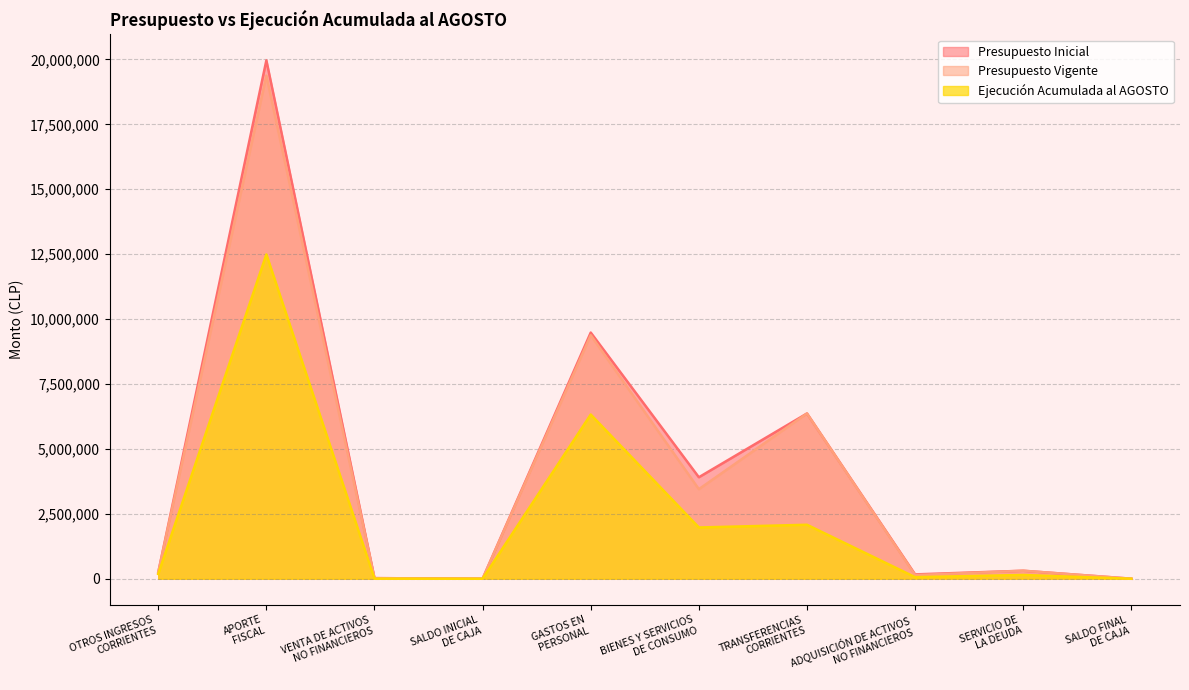

At how many categories does at least one series exceed 17370098?

1